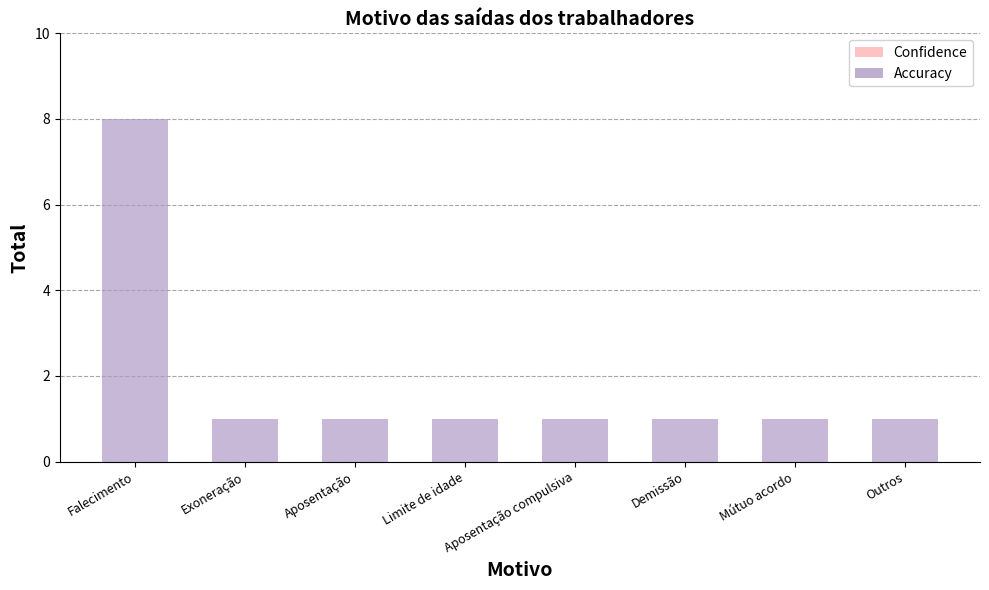

What is the label of the 6th bar from the right?

Aposentação